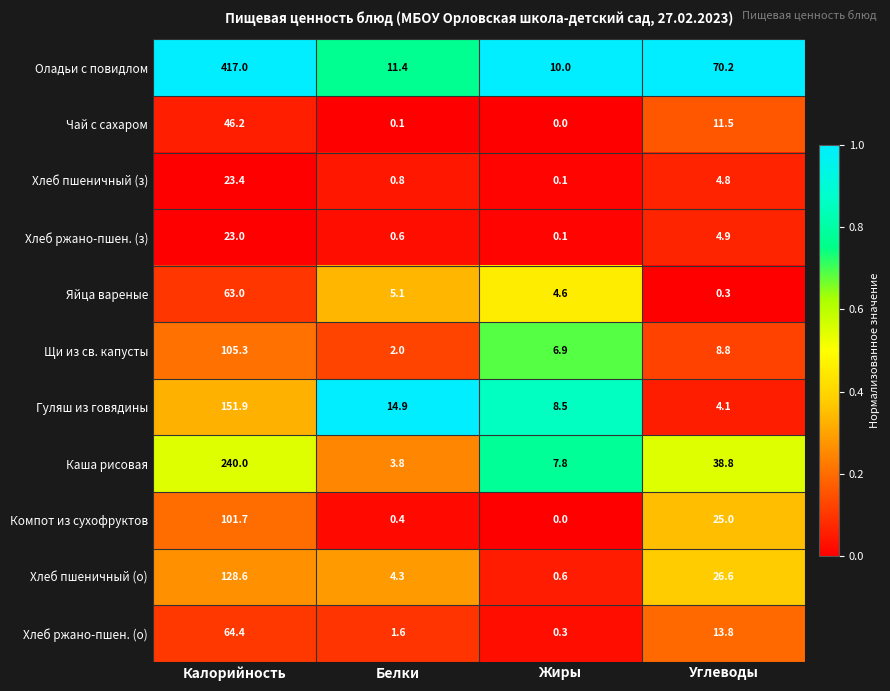

The Щи из св. капусты series shows 162.7 at Калорийность. True or false?

False